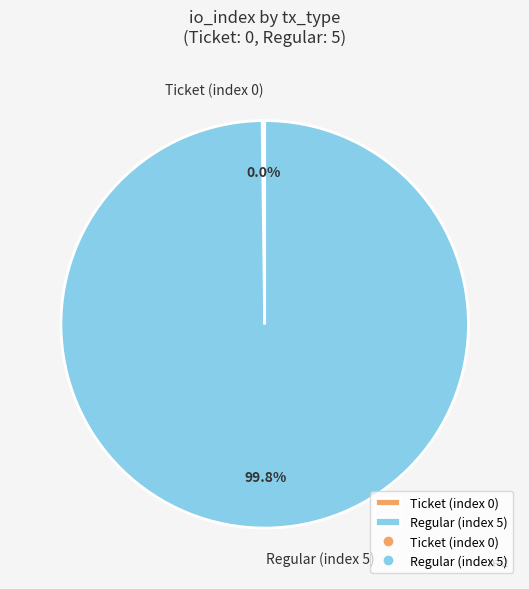

Count the number of slices in the pie.

2